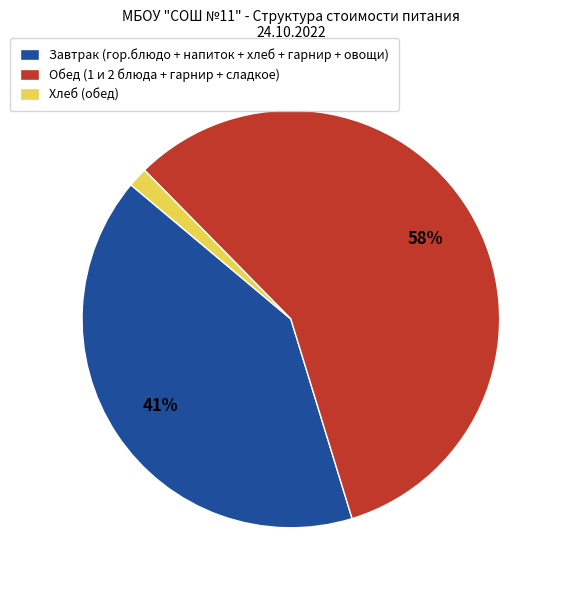

What is the largest slice in the pie chart?

Обед (1 и 2 блюда + гарнир + сладкое)